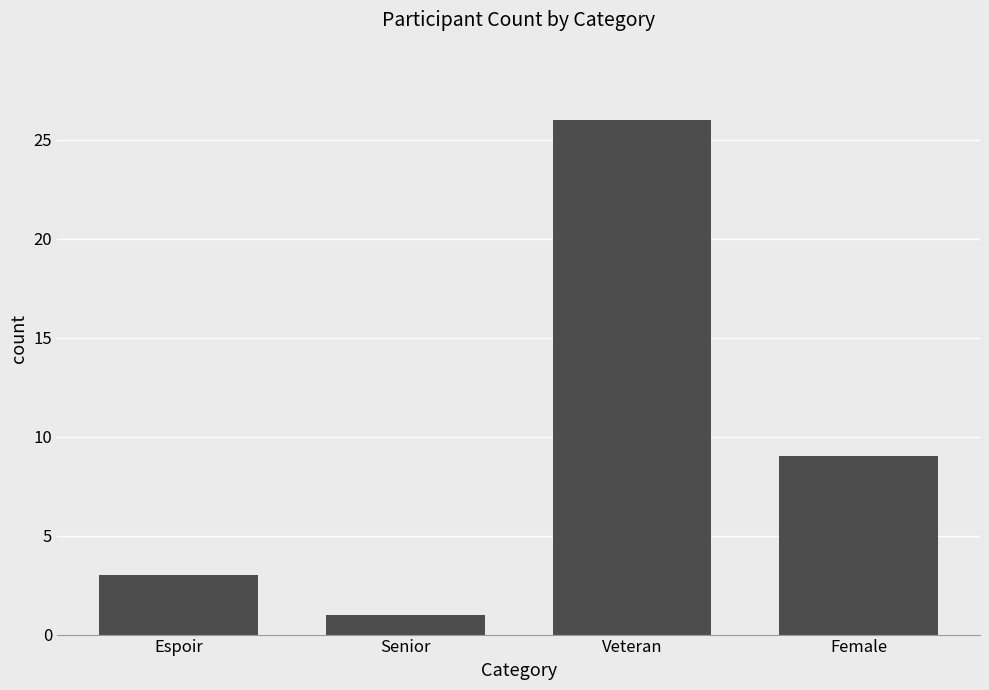

What is the average value?

10